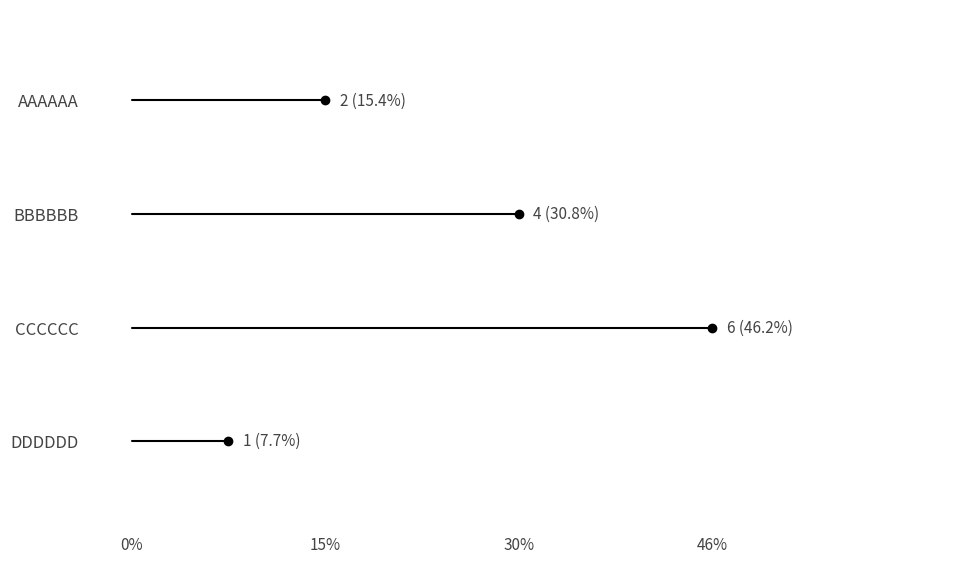

Reading left to right, list all the values displayed in this chart.

AAAAAA=2	BBBBBB=4	CCCCCC=6	DDDDDD=1